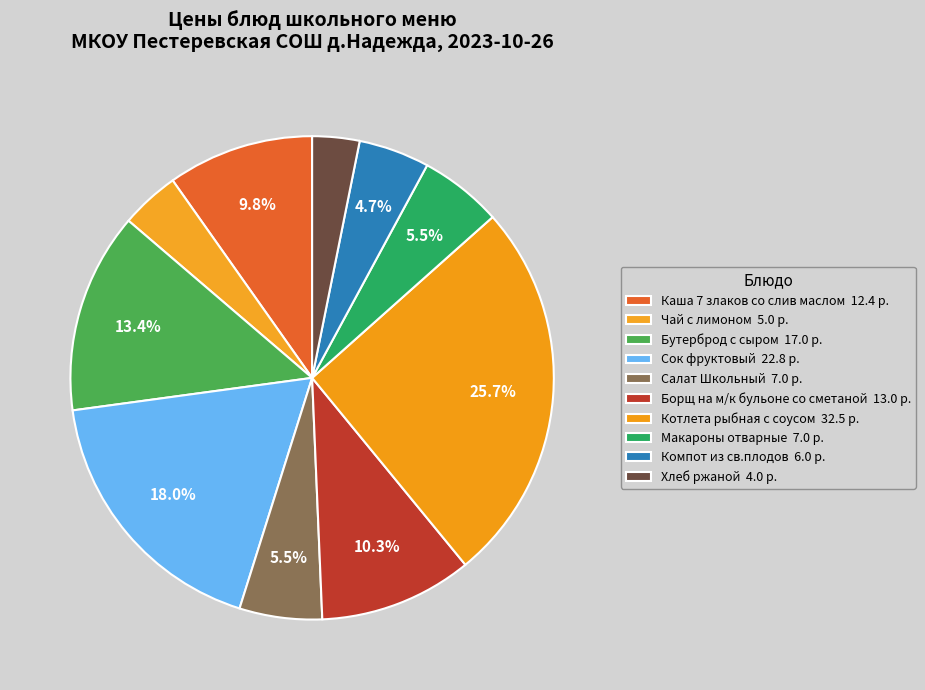

To the nearest percent, what is the average slice percentage?

10%